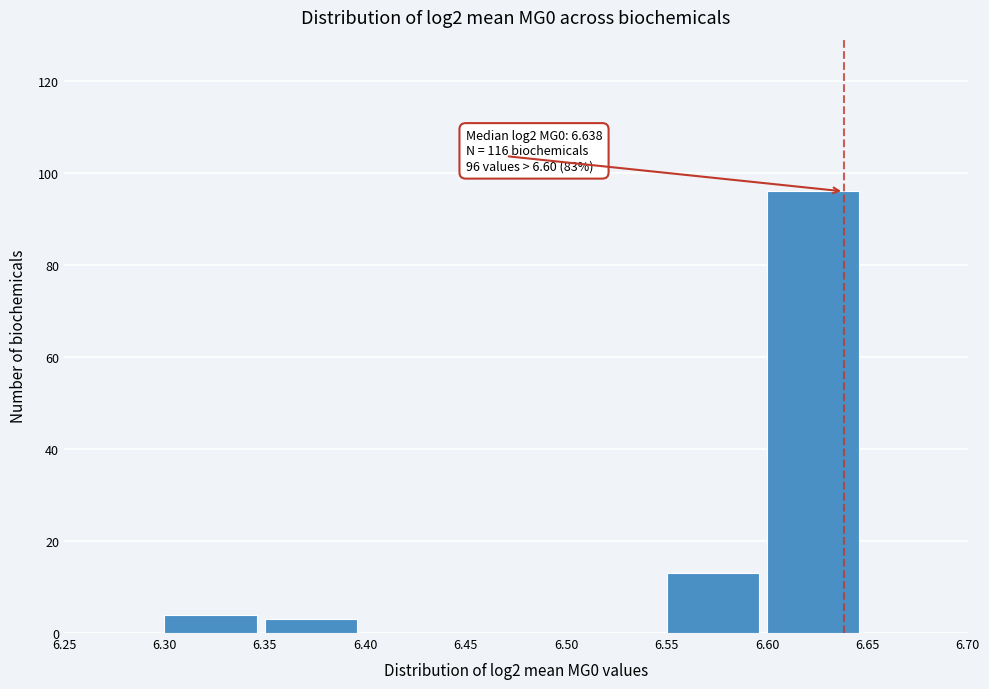

Which range on the x-axis has the tallest bar?

6.60 to 6.65